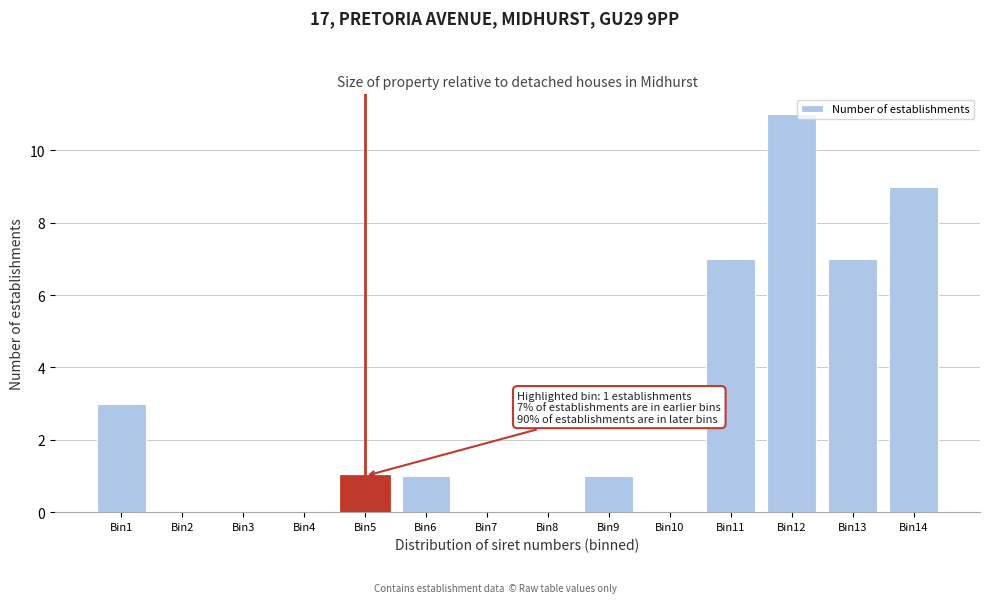

Reading left to right, extract all data points from this chart.

Bin1=3	Bin2=0	Bin3=0	Bin4=0	Bin5=1	Bin6=1	Bin7=0	Bin8=0	Bin9=1	Bin10=0	Bin11=7	Bin12=11	Bin13=7	Bin14=9